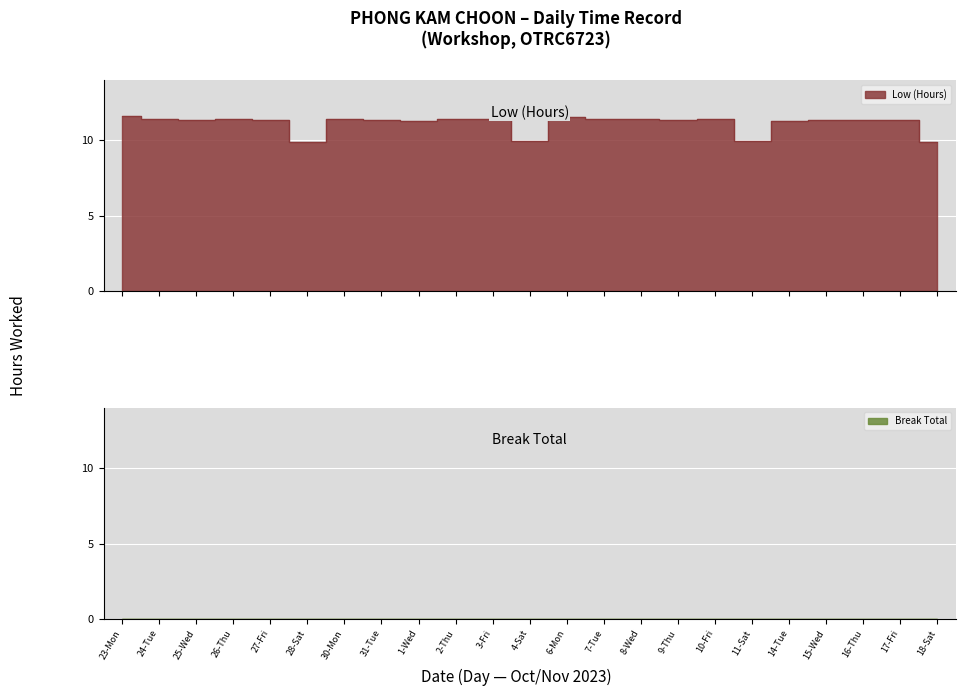

Rank the categories by value from highest to lowest.

23-Mon, 6-Mon, 10-Fri, 30-Mon, 3-Fri, 8-Wed, 26-Thu, 24-Tue, 2-Thu, 7-Tue, 27-Fri, 31-Tue, 9-Thu, 15-Wed, 17-Fri, 16-Thu, 25-Wed, 1-Wed, 14-Tue, 4-Sat, 11-Sat, 18-Sat, 28-Sat